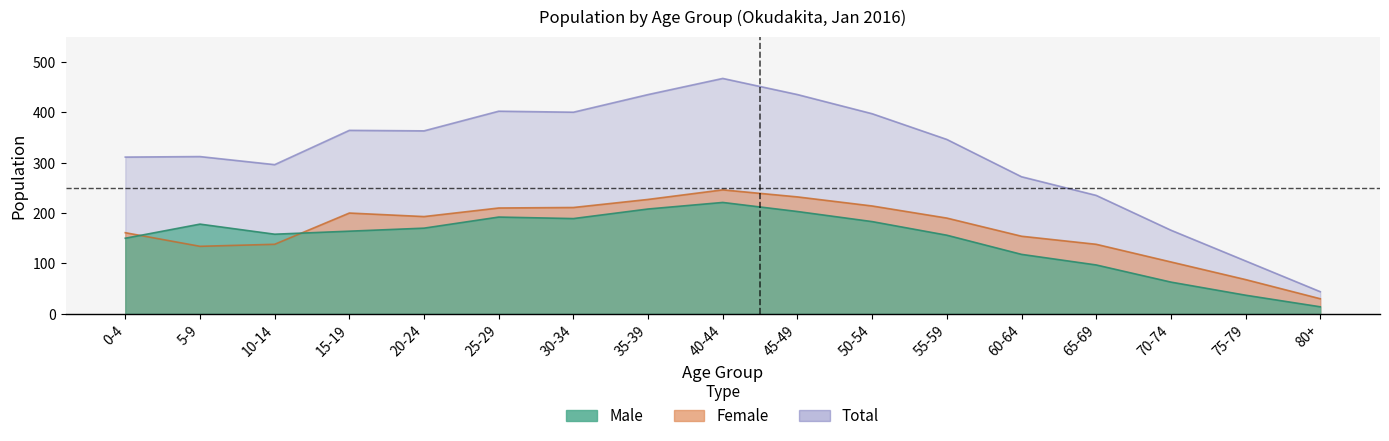

What is the difference between the maximum and second lowest values in the female series?

178